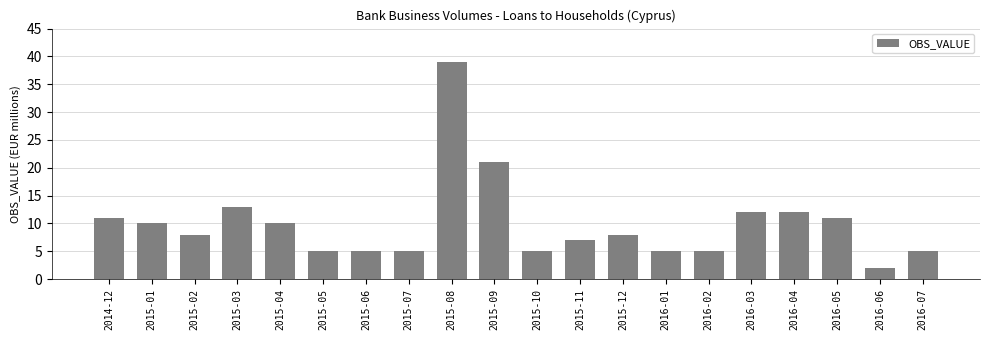

What is the average value?

10